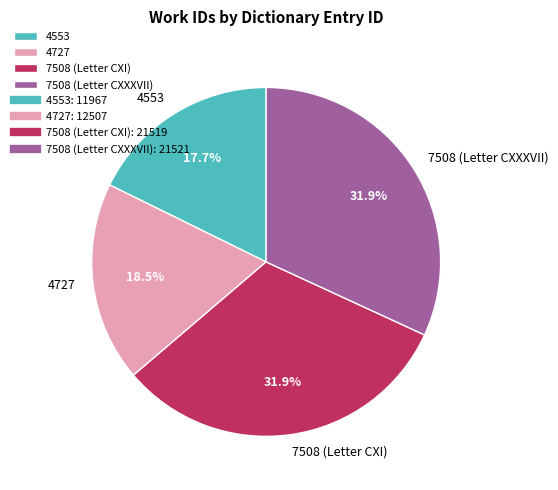

Which slice is the smallest?

4553